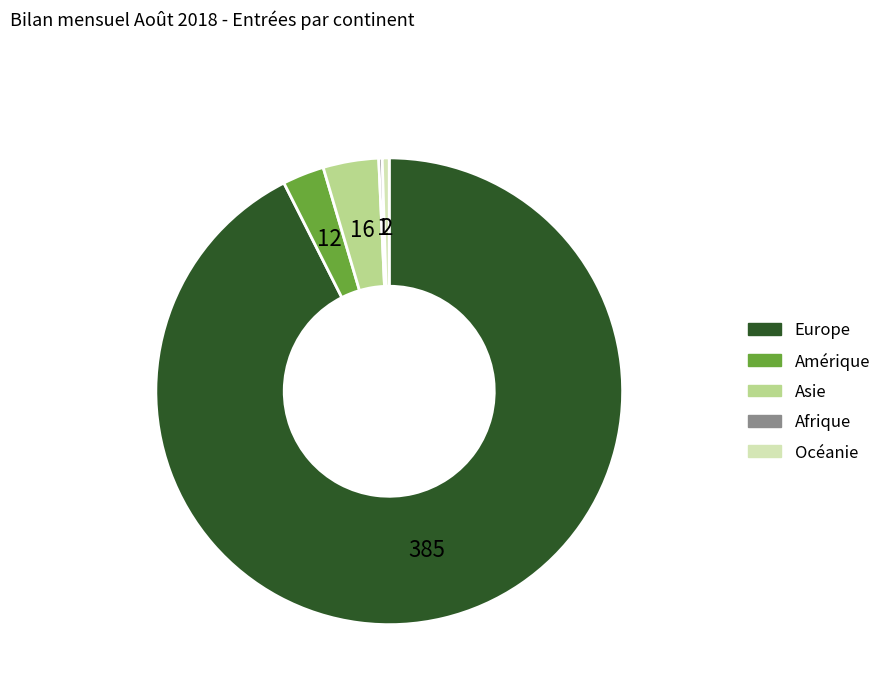

Between Océanie and Amérique, which is larger?

Amérique